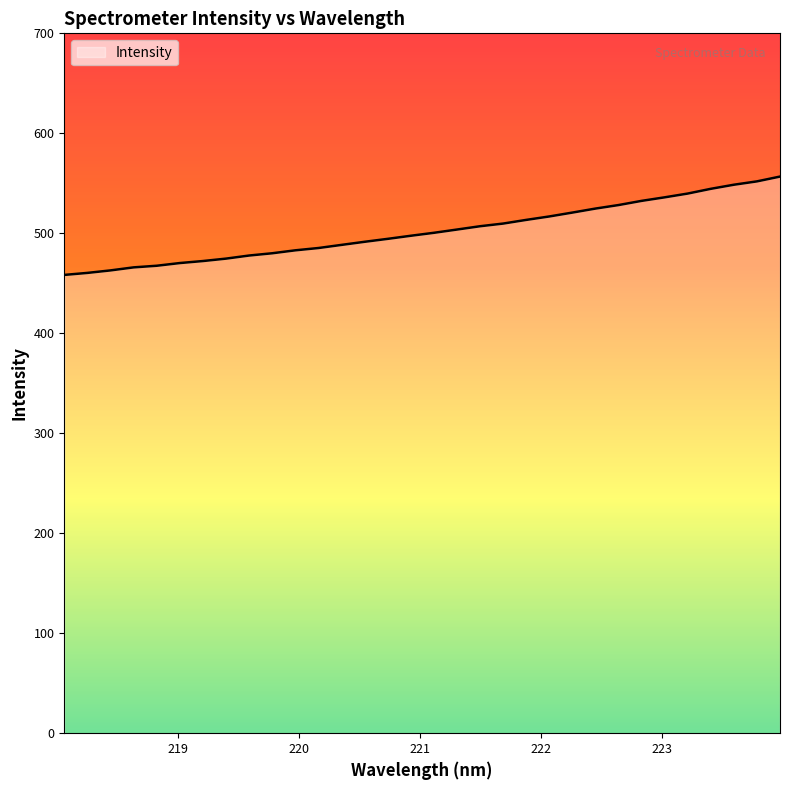

What is the minimum value shown in the chart?

458.4